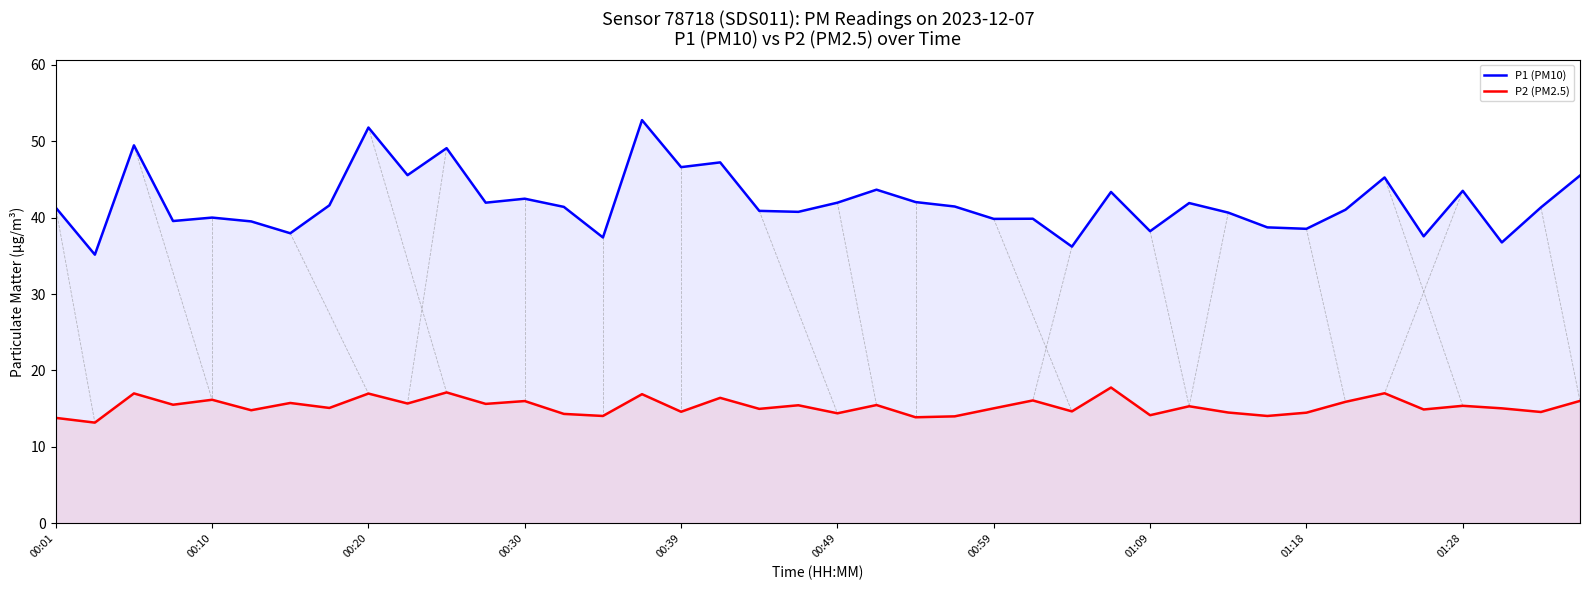

Is it true that P2 (PM2.5) equals 5.9 at 01:09?

False